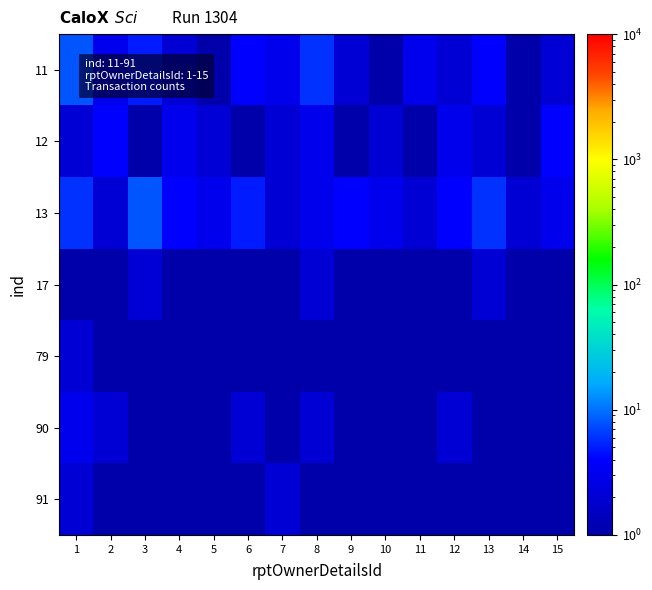

What is the difference between the highest and lowest values at 4?

3